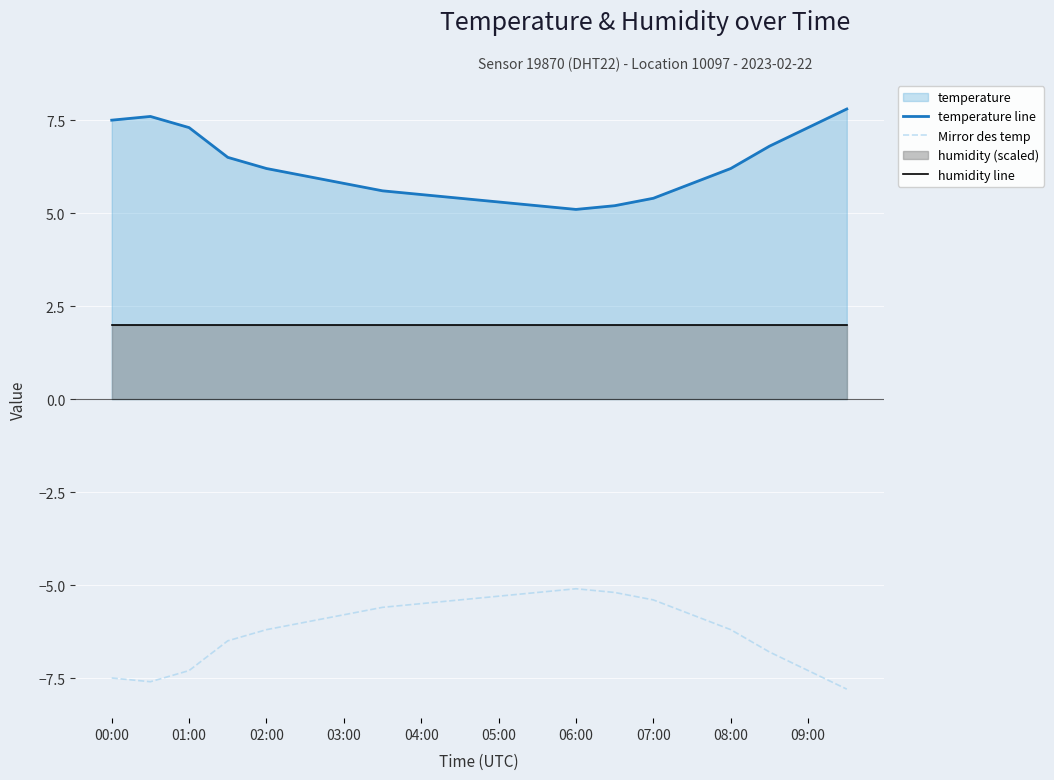

How many values in the temperature line series exceed 6?

9